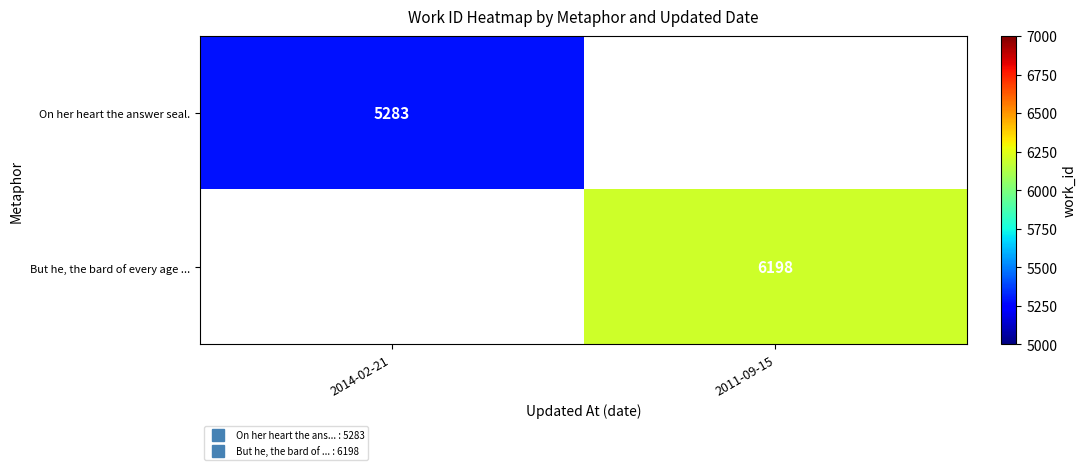

Is the value of But he, the bard of every age ... at 2011-09-15 greater than the value of On her heart the answer seal. at 2011-09-15?

No